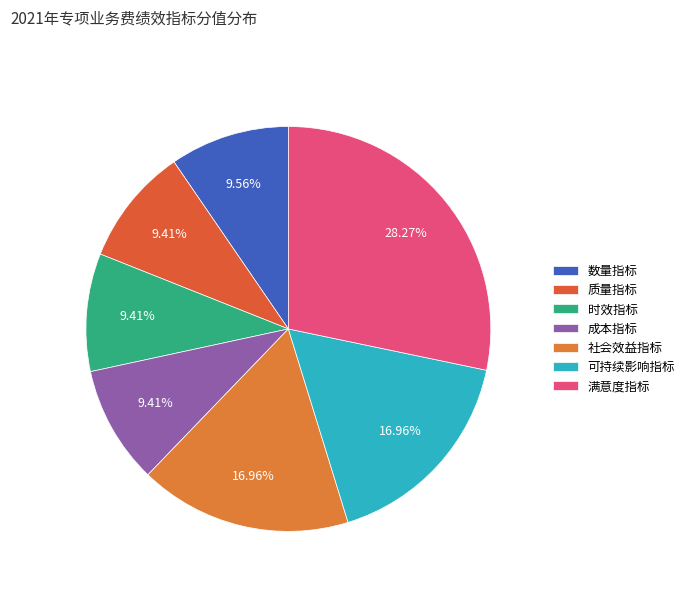

To the nearest percent, what is the average slice percentage?

14%